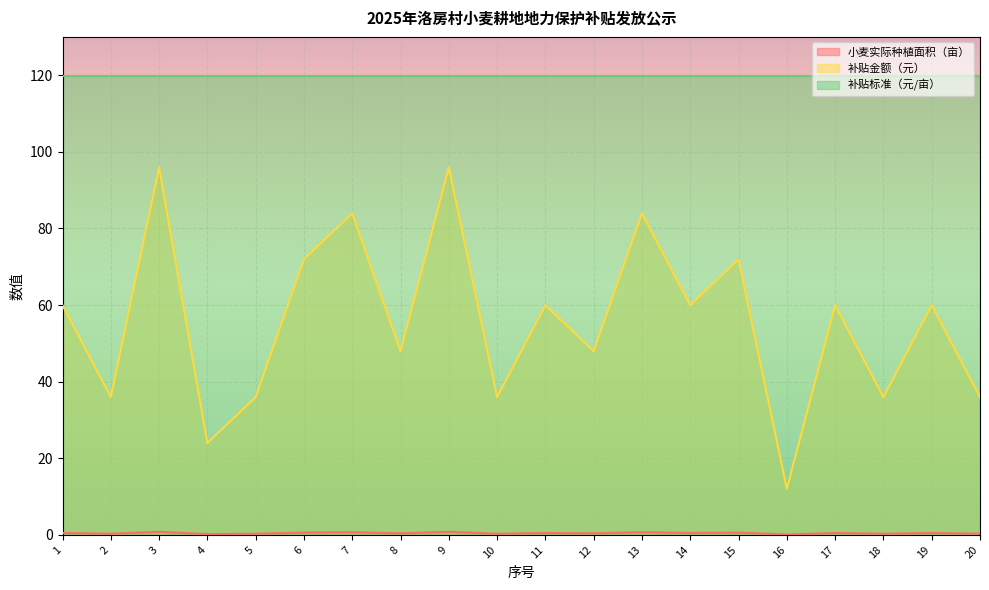

Which series has the widest spread of values?

补贴金额（元）